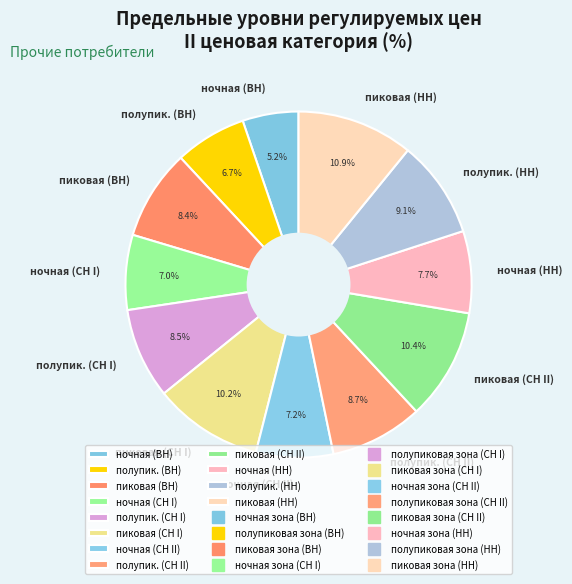

What percentage is NOT represented by пиковая (ВН)?

91.6%